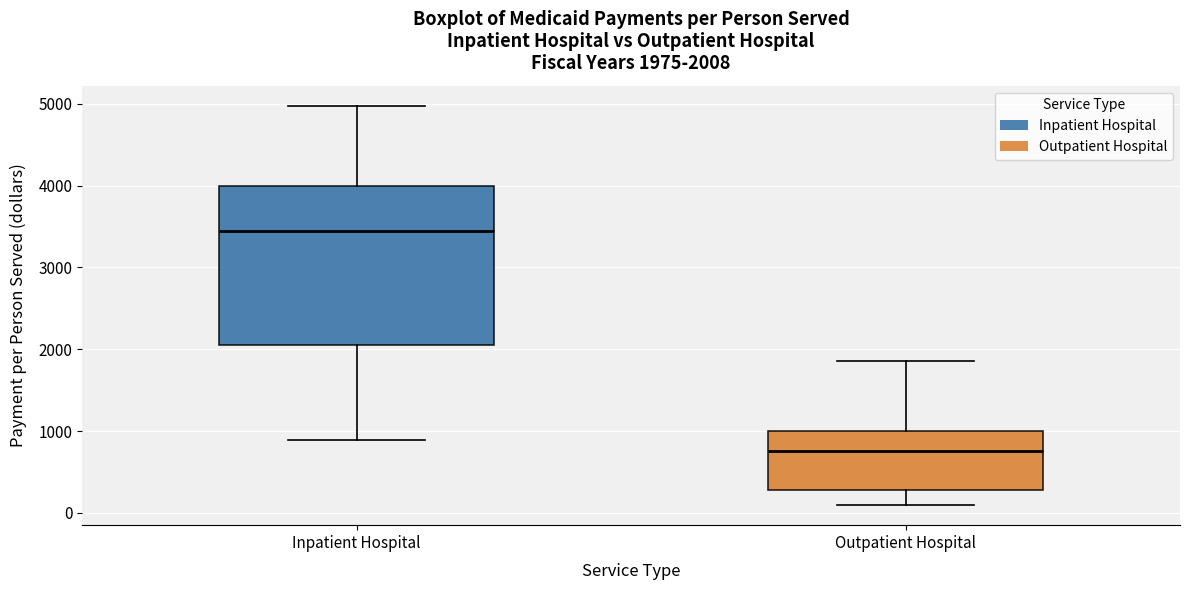

Which box's median line is the highest?

Inpatient Hospital